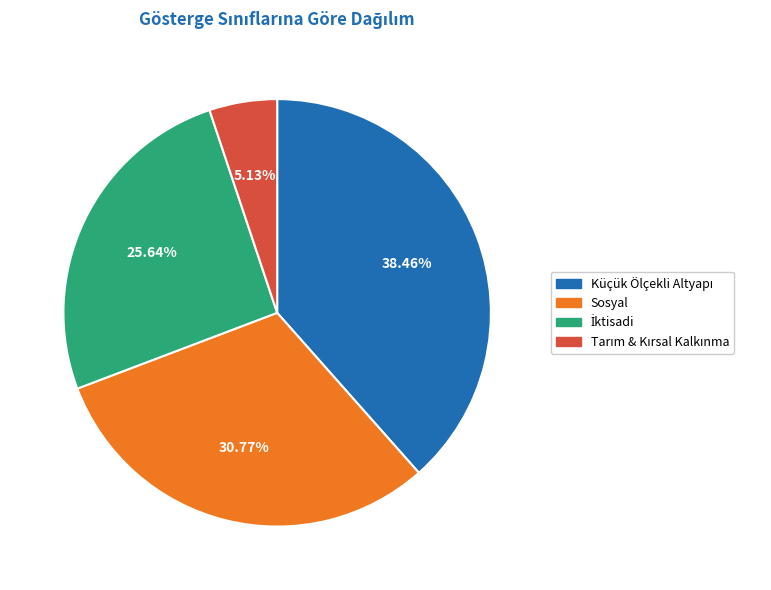

How many slices are in this pie chart?

4